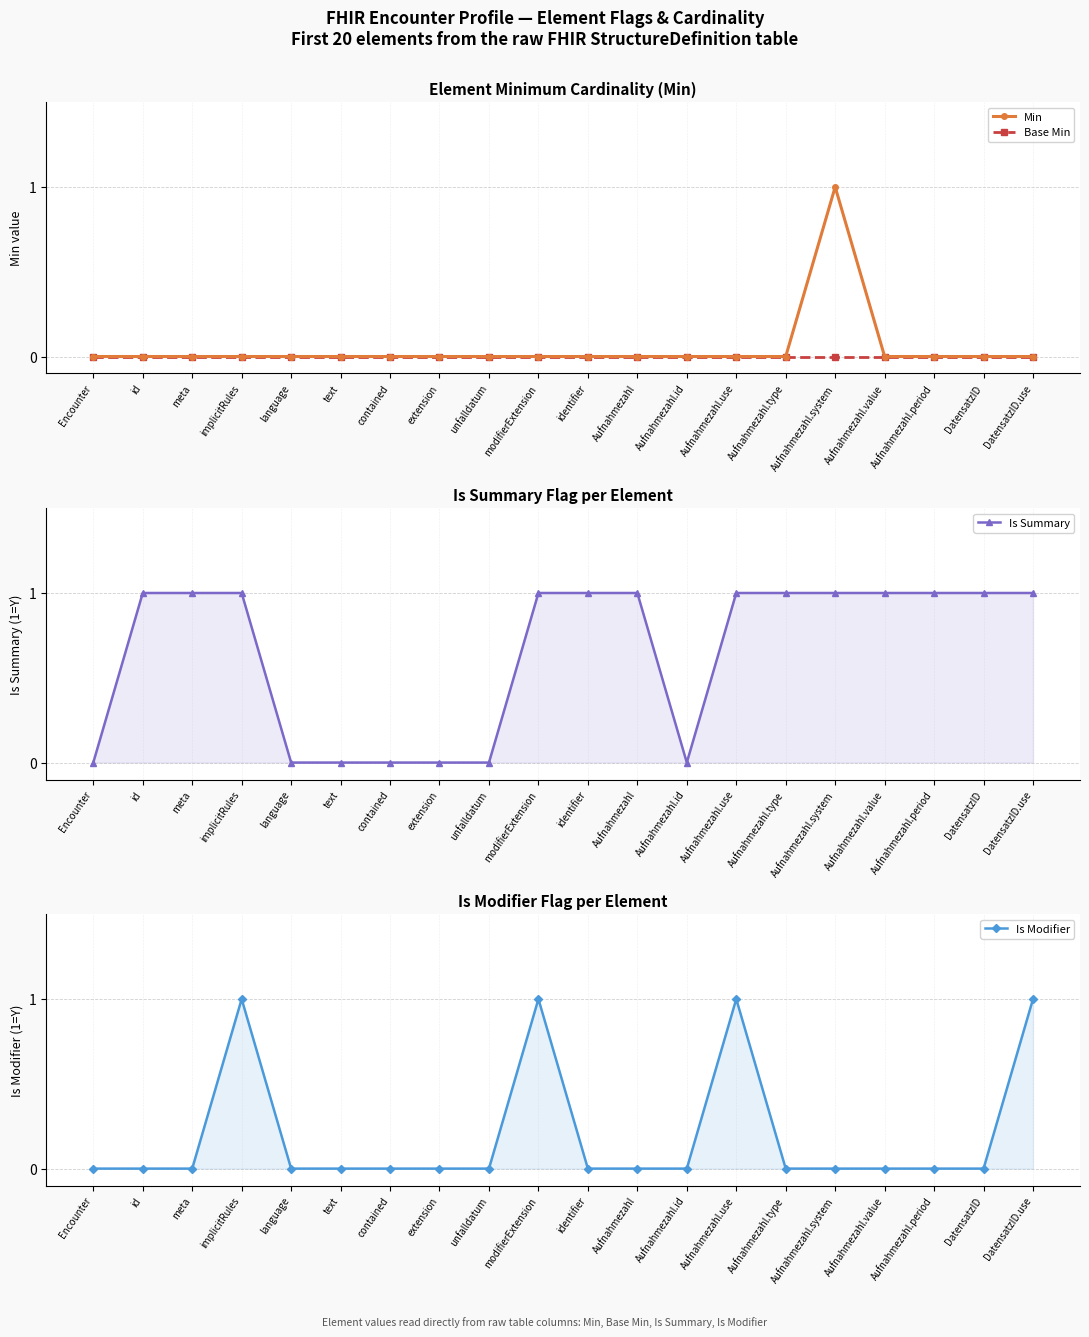

What position from the left is Aufnahmezahl.id?

13